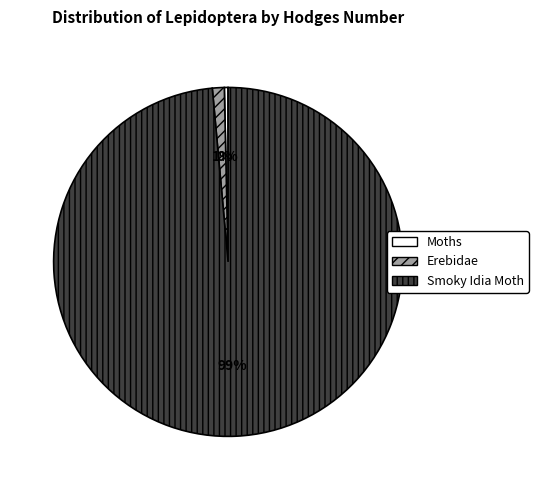

What is the largest slice in the pie chart?

Smoky Idia Moth